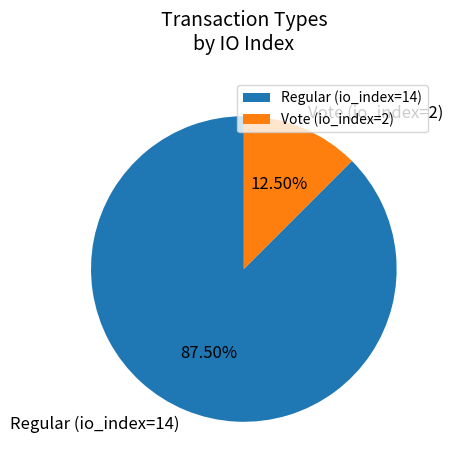

What is the ratio of the value at Regular (io_index=14) to the value at Vote (io_index=2)?

7.0